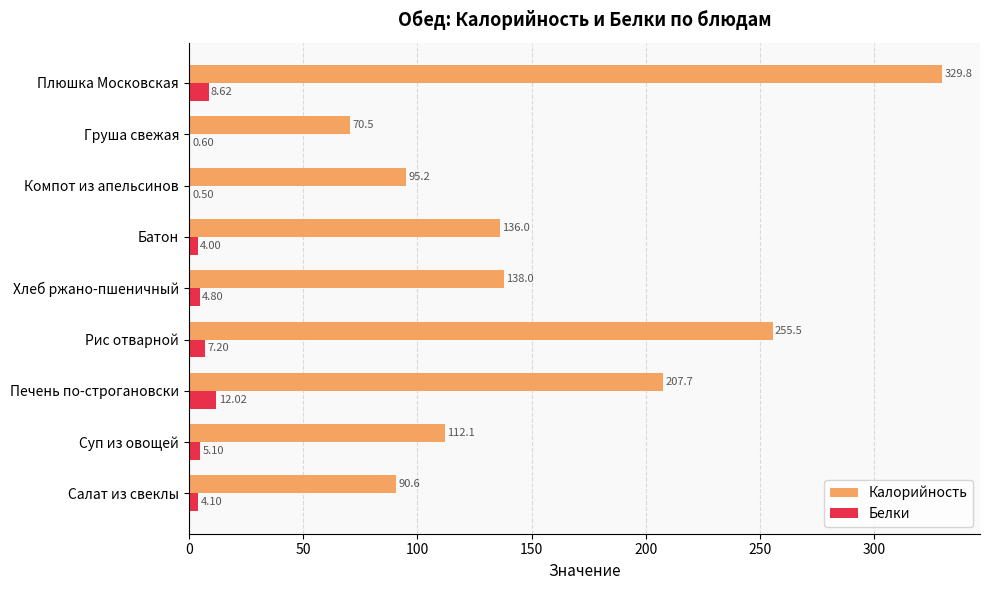

What is the maximum value shown in the chart?

329.8